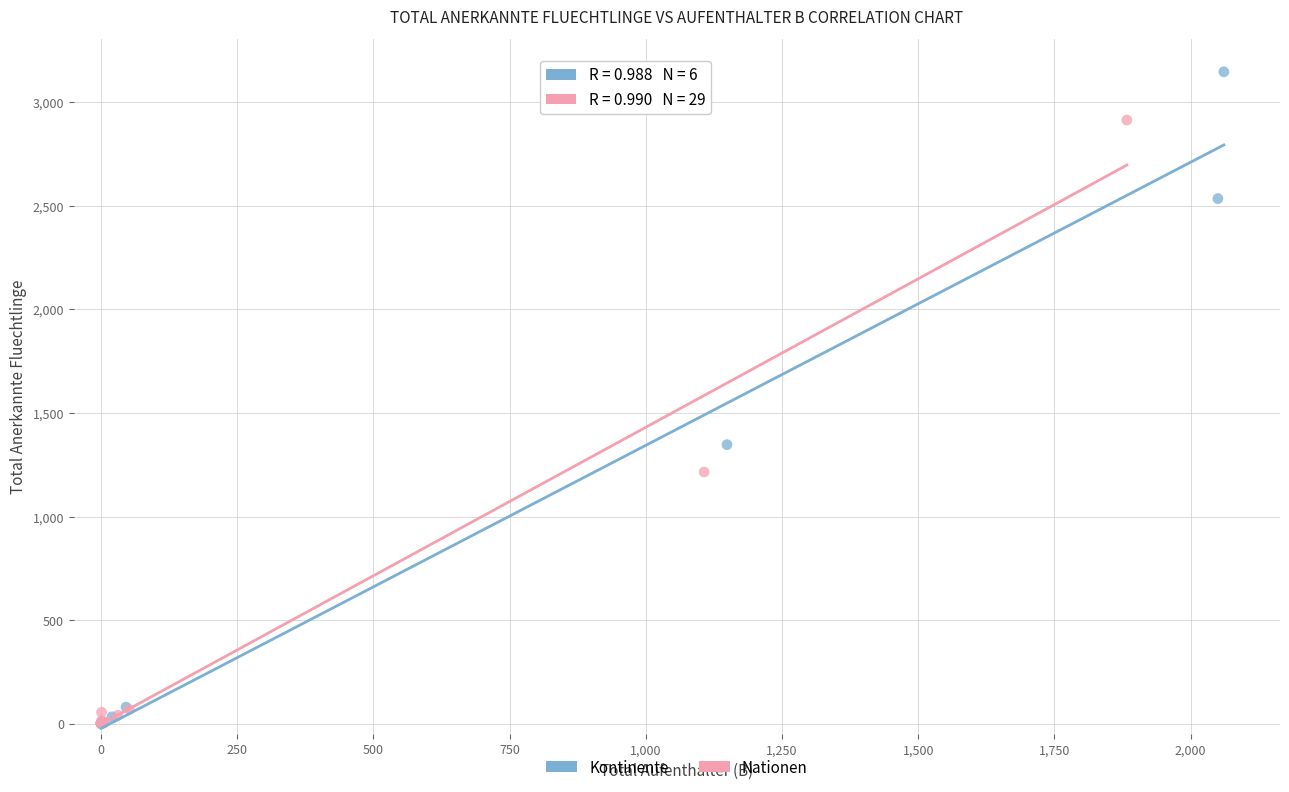

What are all the series names shown in the legend?

Kontinente, Nationen